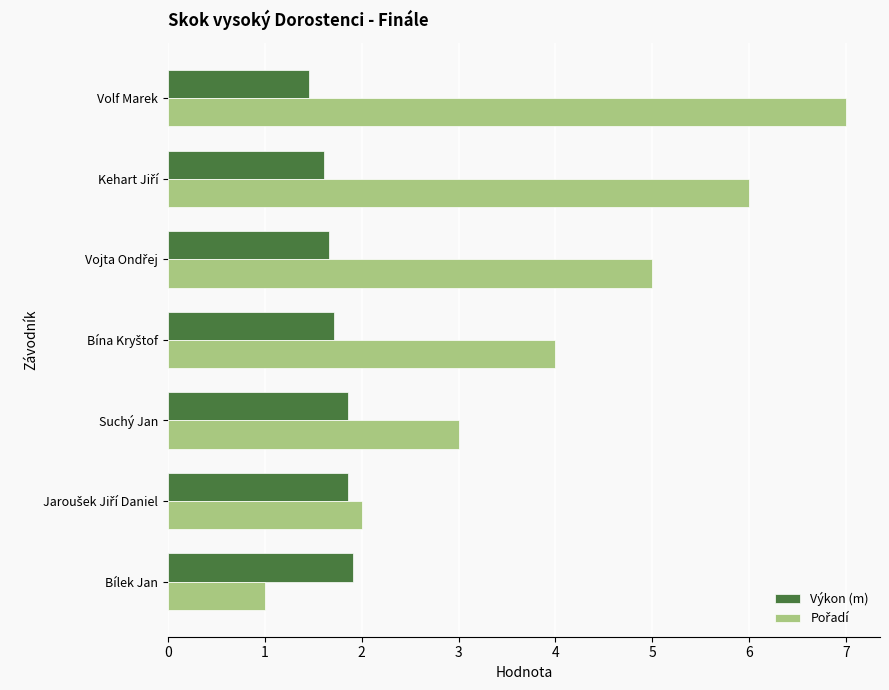

What is the greatest value displayed?

7.0